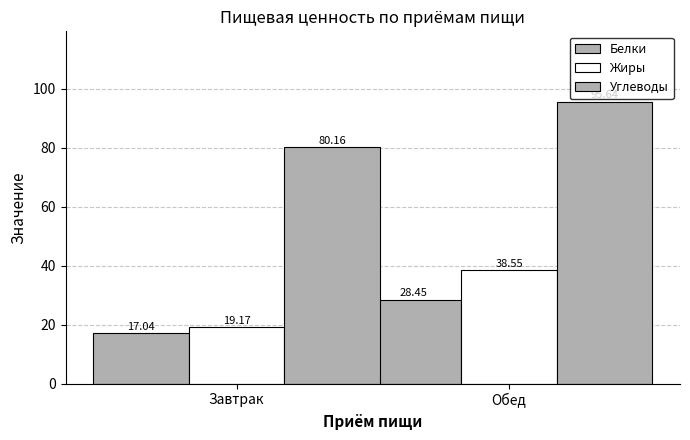

Count the number of data series in this chart.

3